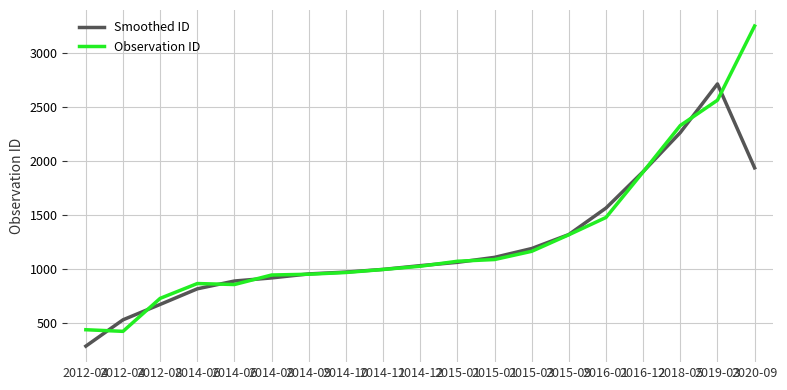

The value of Smoothed ID at 2014-11 is 997.7. True or false?

True